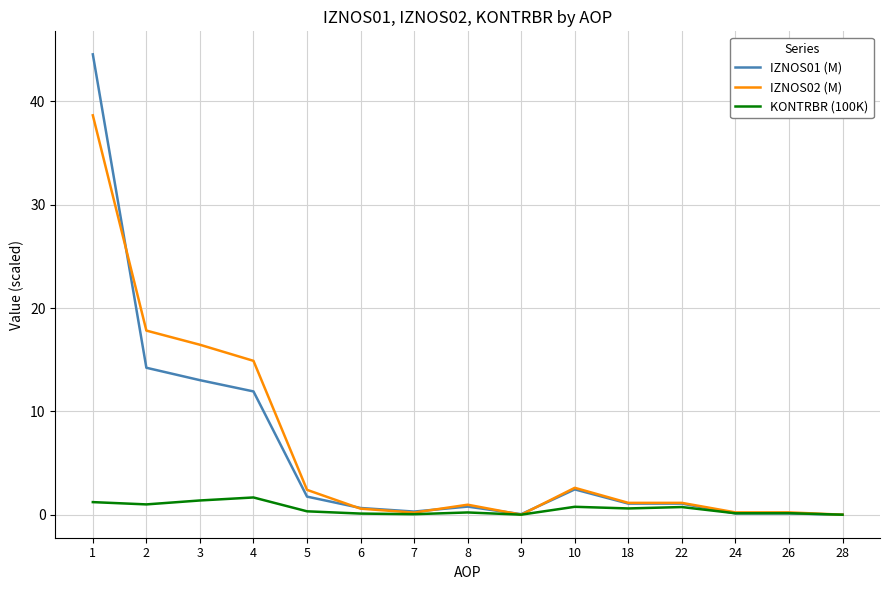

What is the maximum value shown in the chart?

44.6